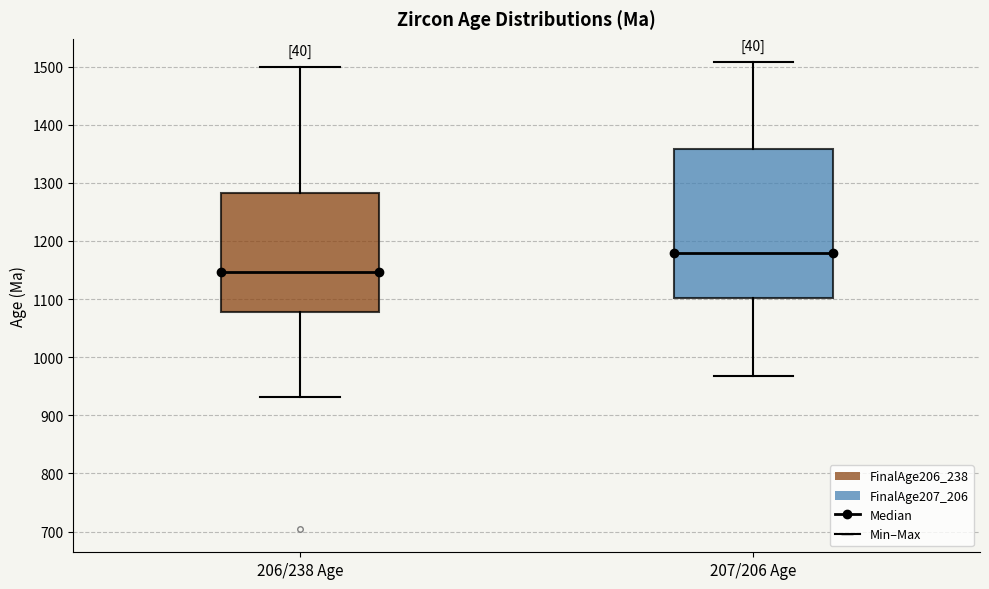

Where does the lower whisker of the box for 206/238 Age end on the y-axis? The values are not printed on the chart, so give them approximately, as read against the axis.

930